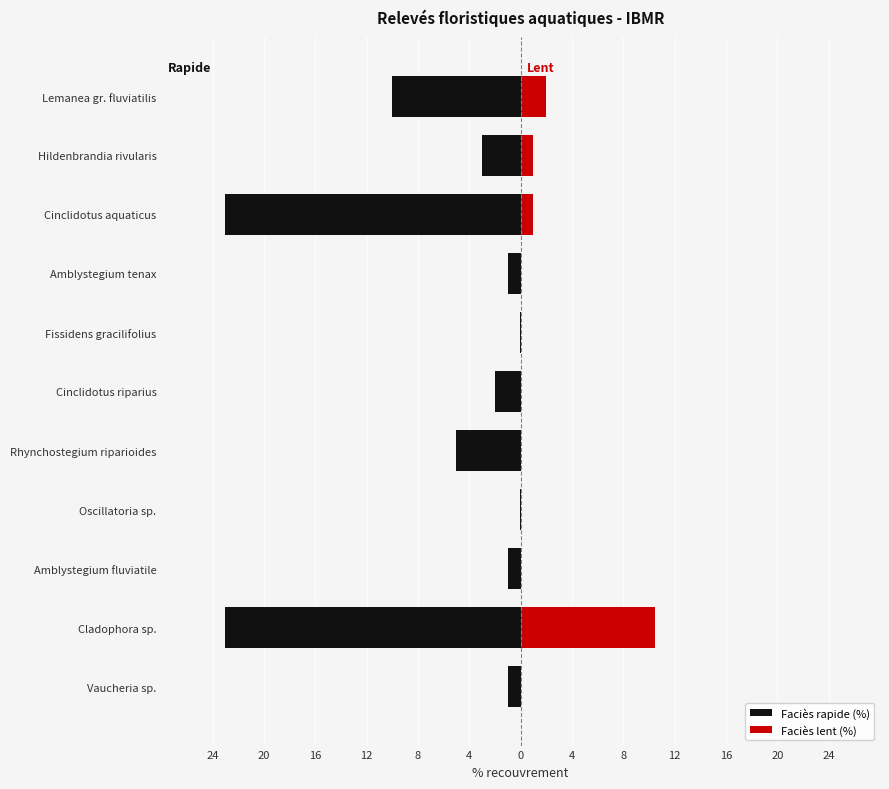

At how many categories does at least one series exceed -11?

11